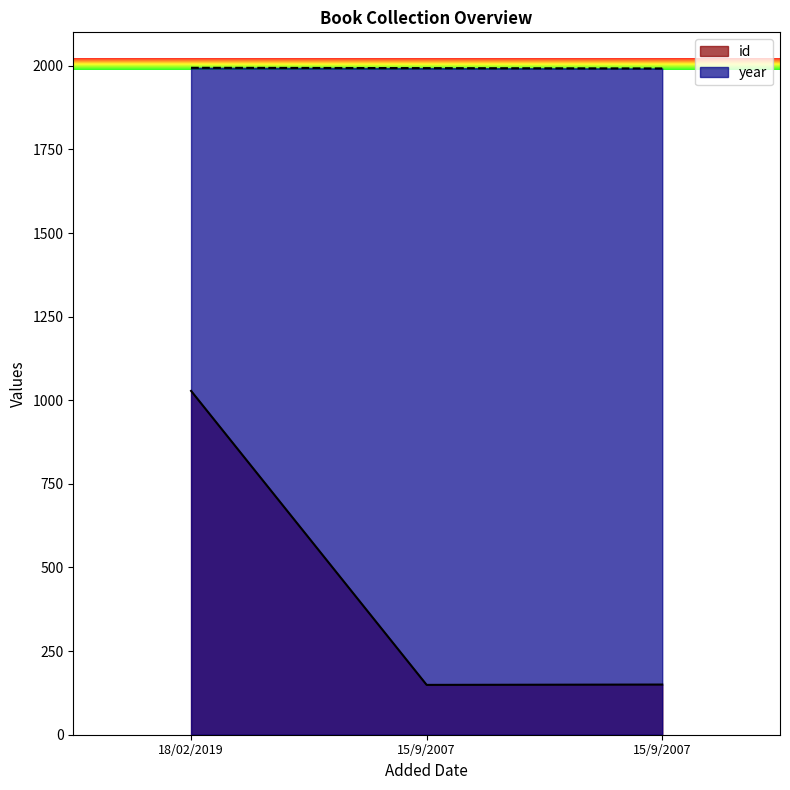

At which category is the sum across all series the highest?

18/02/2019